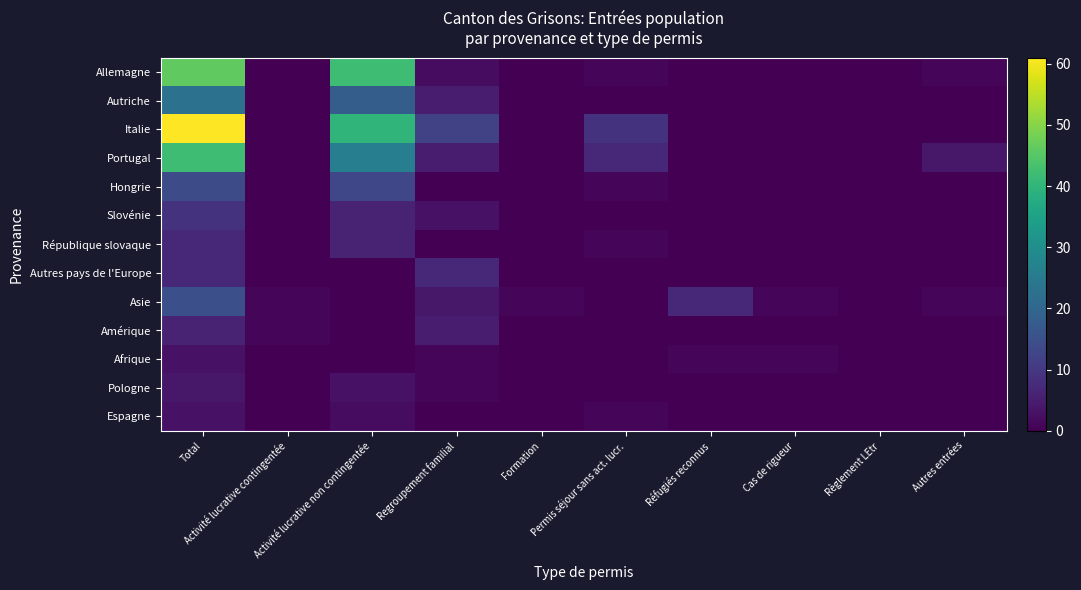

Which series changed the most between Activité lucrative non contingentée and Règlement LEtr?

Allemagne